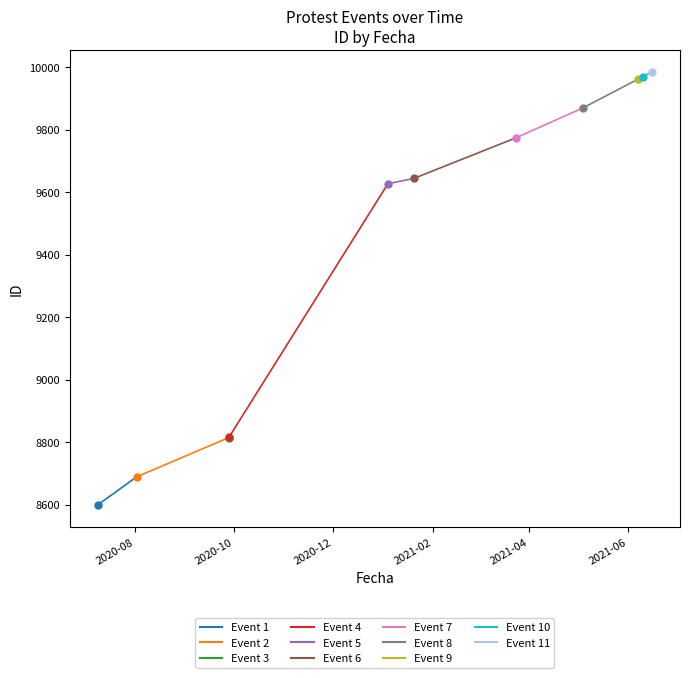

Which label corresponds to the largest value in the chart?

2021-06-16